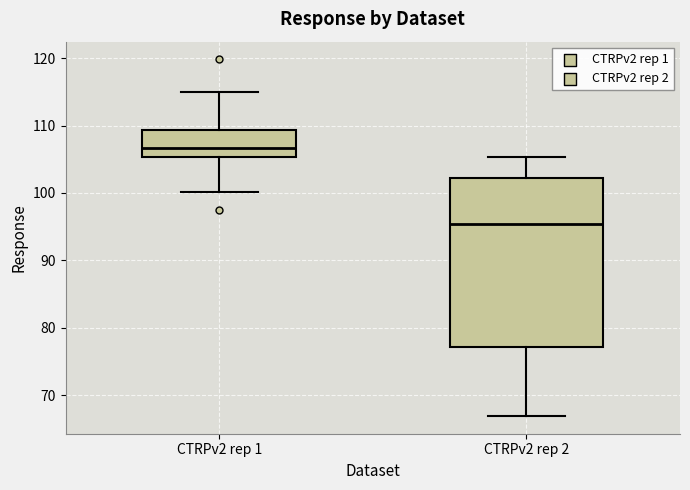

Reading left to right, read every box against the y-axis: the position of its median line, the range the box covers, and the ends of its whiskers. The values are not printed on the chart, so give them approximately, as read against the axis.

CTRPv2 rep 1: median 107, box 105 to 109, whiskers 100 to 115
CTRPv2 rep 2: median 95, box 77 to 102, whiskers 67 to 105